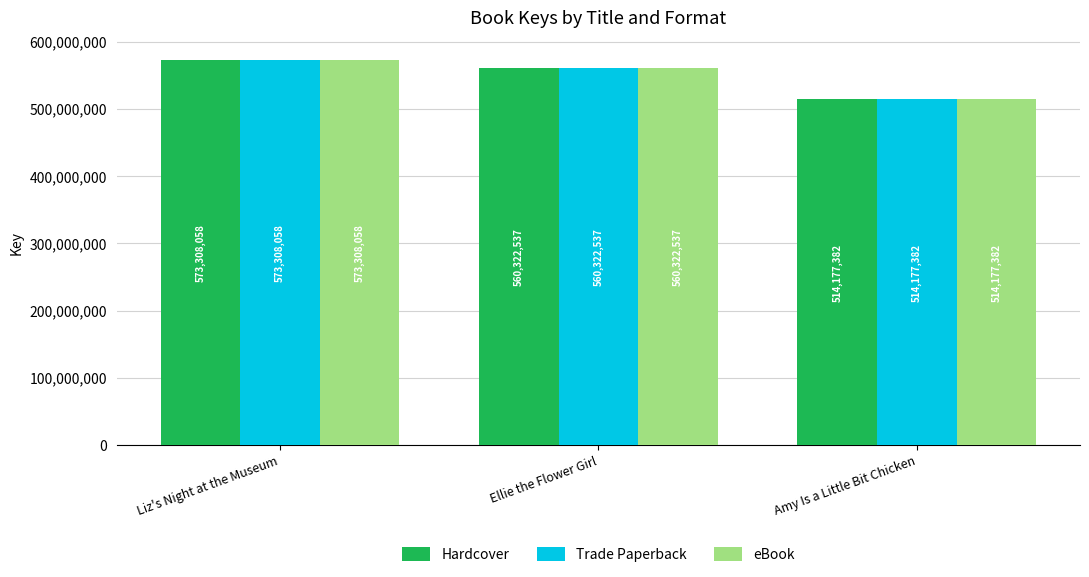

Which category has the lowest value in the Trade Paperback series?

Amy Is a Little Bit Chicken